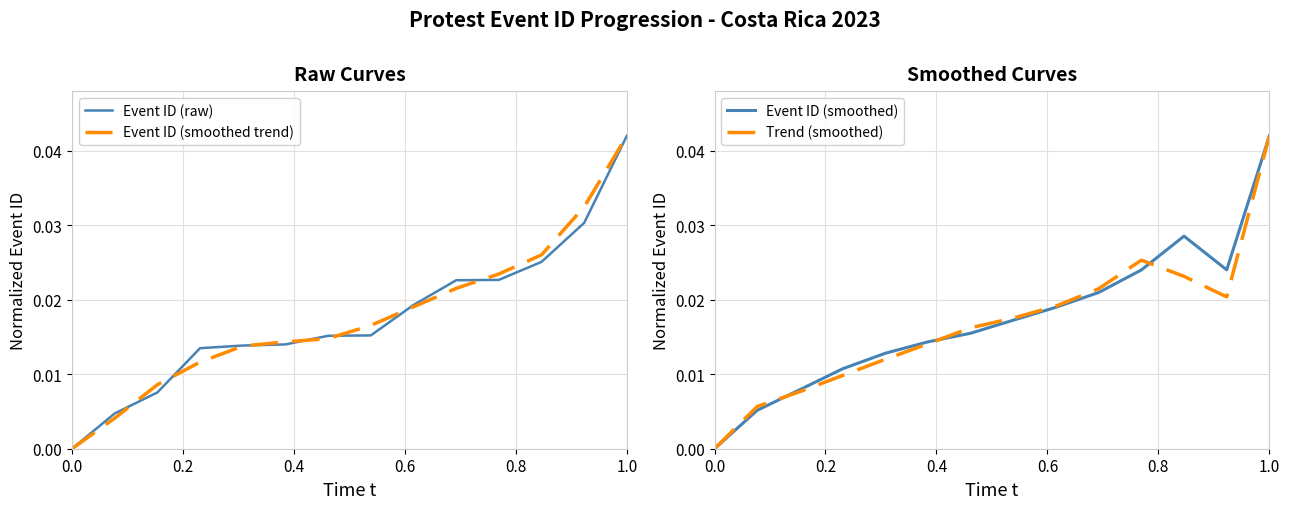

At which label does Event ID (raw) reach its peak?

1.0